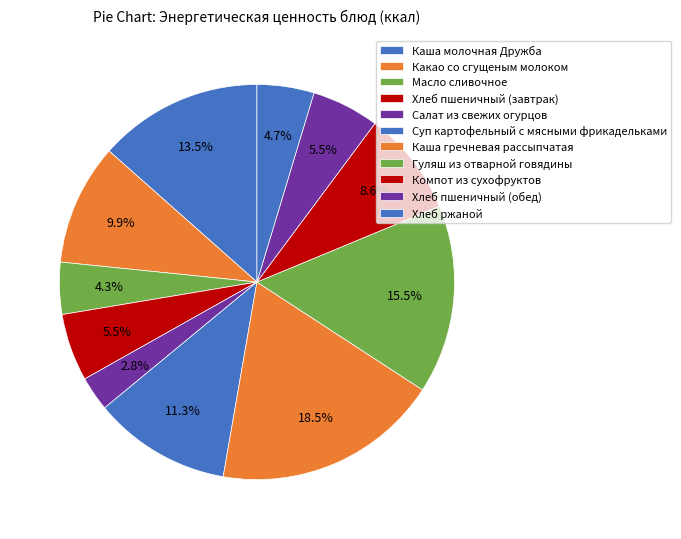

The Гуляш из отварной говядины slice represents 15% of the pie. True or false?

True